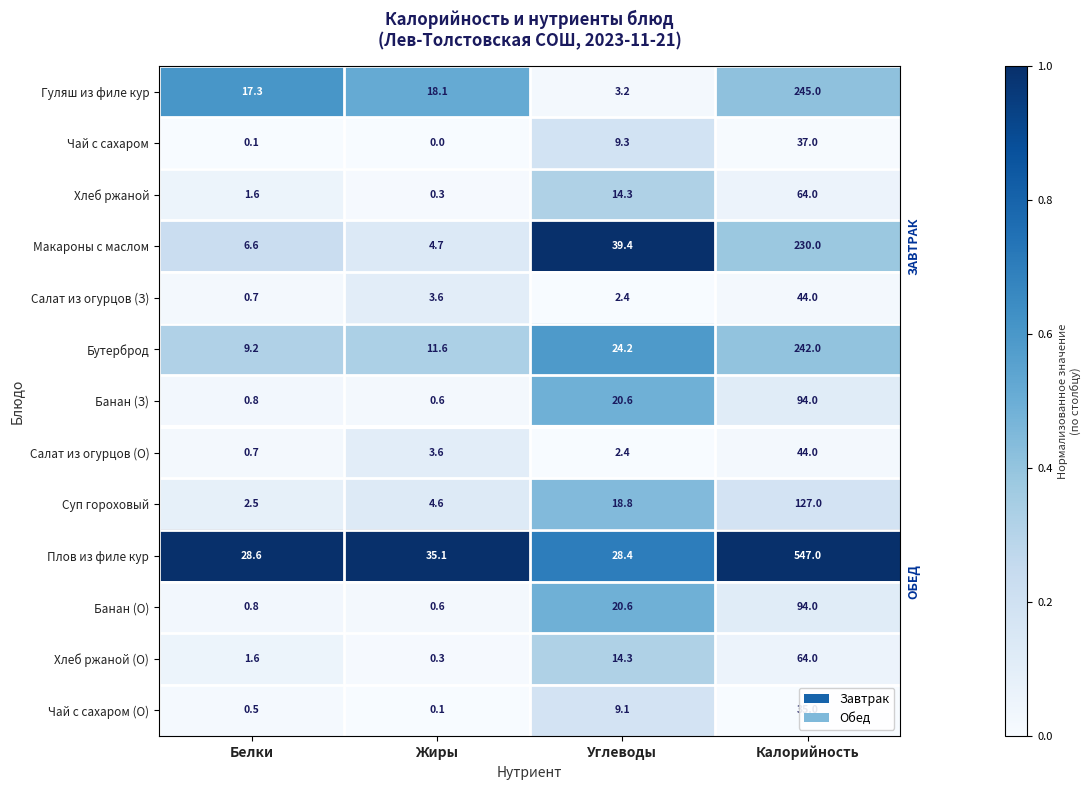

Which series changed the most between Белки and Калорийность?

Плов из филе кур